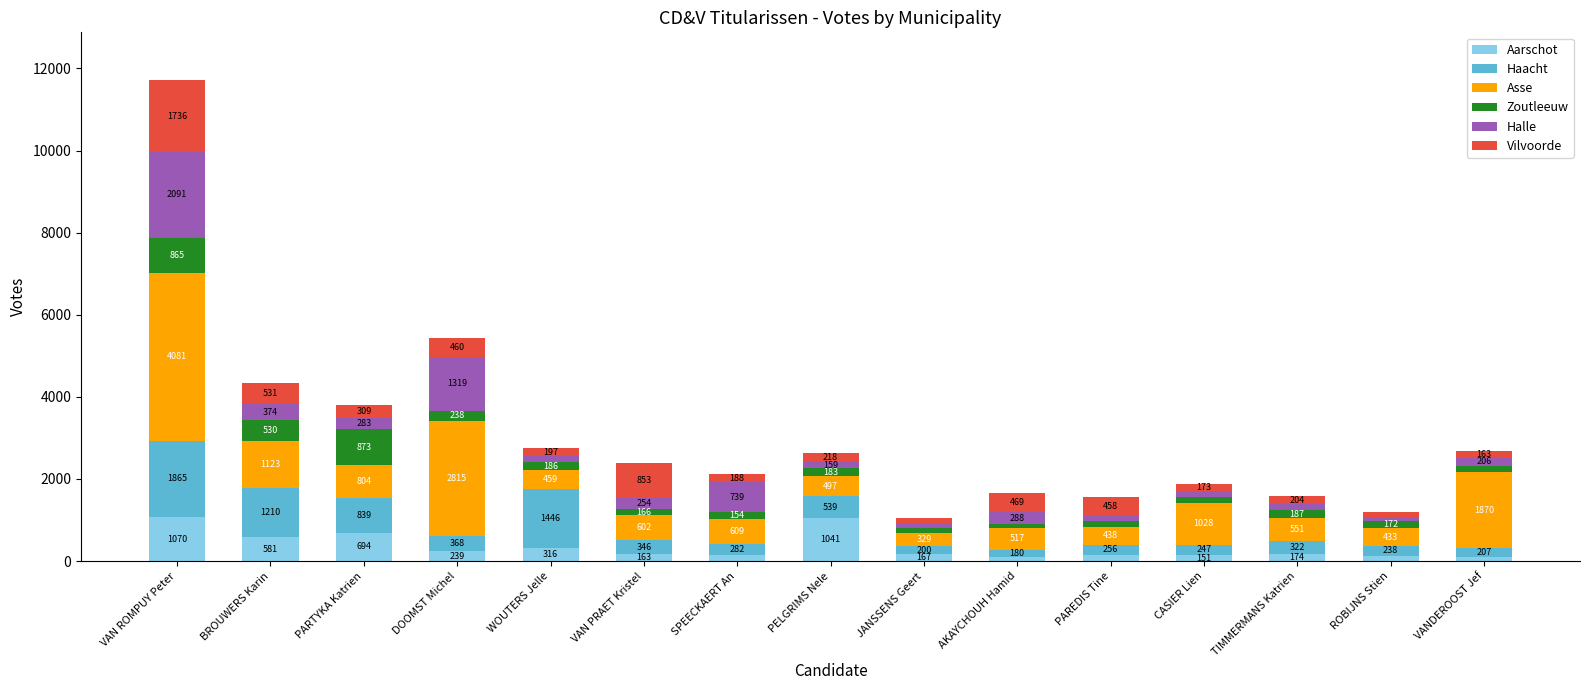

At which category is the sum across all series the highest?

VAN ROMPUY Peter